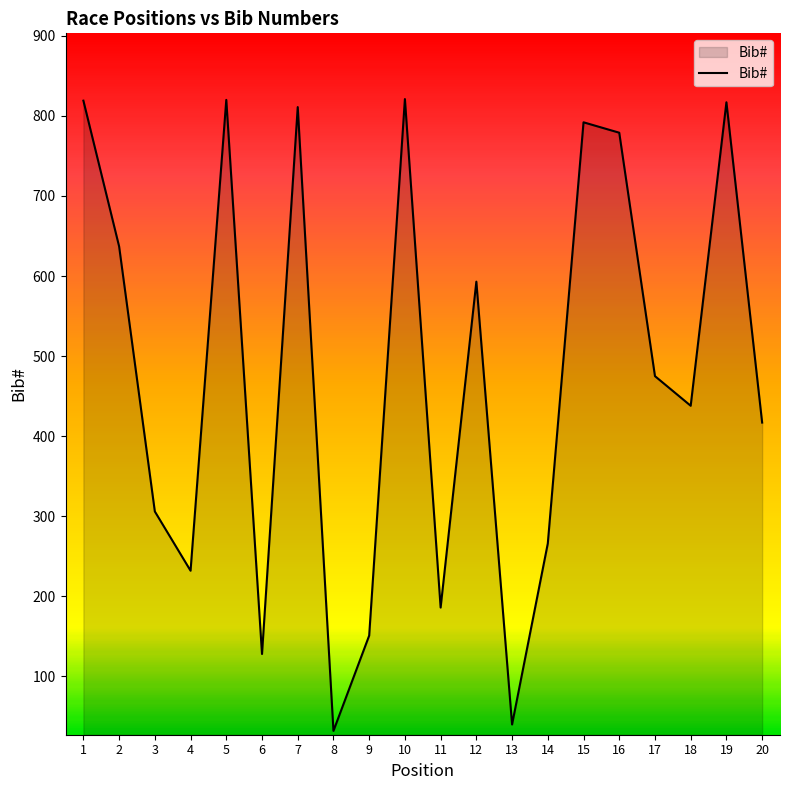

What is the ratio of the value at 16 to the value at 6?

6.1